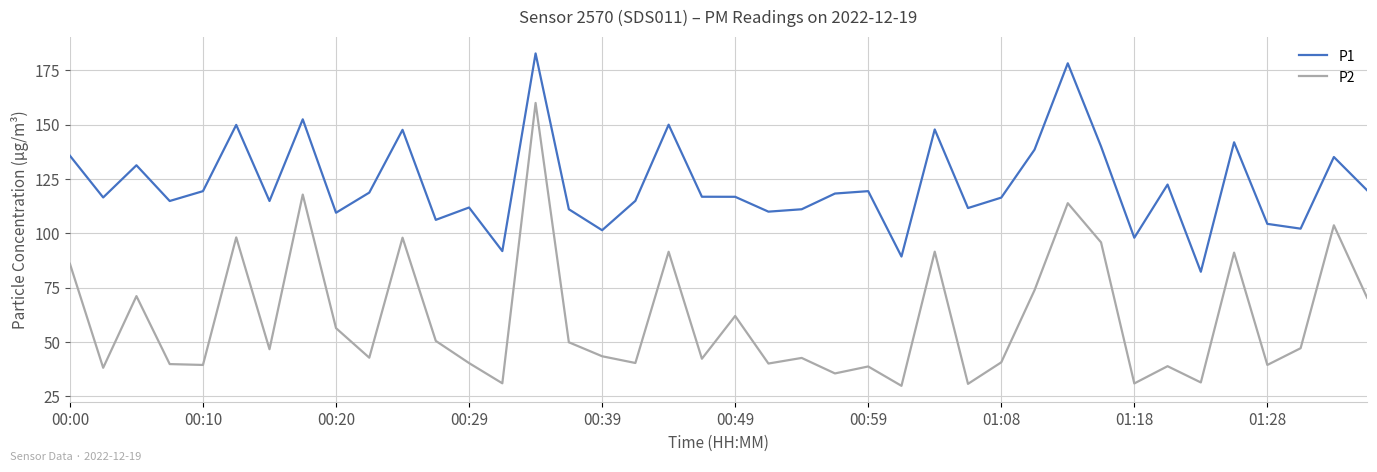

Rank the series by their maximum value, from highest to lowest.

P1, P2